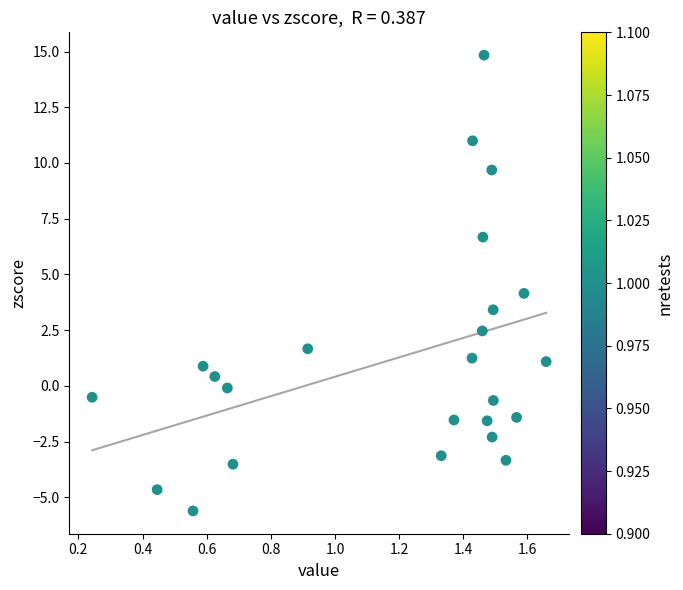

What is the range of Y values (max minus min)?

20.4